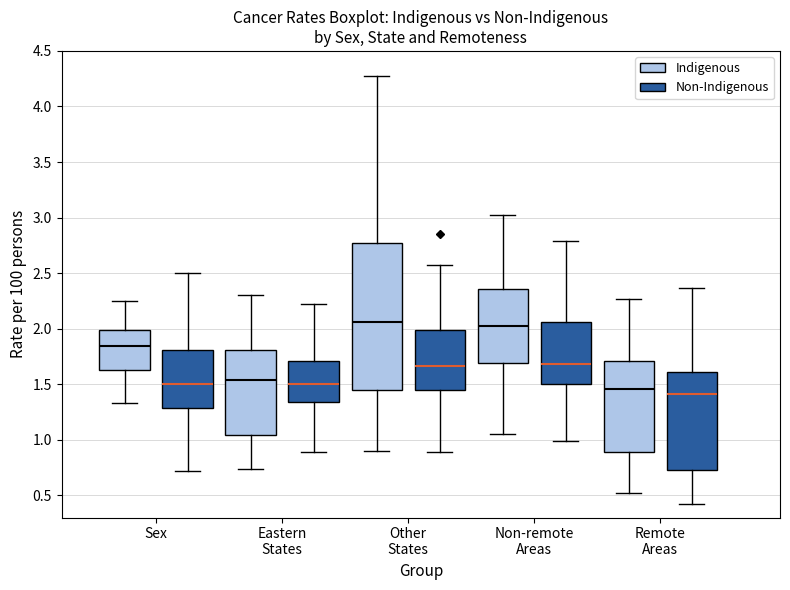

Reading left to right, read every box against the y-axis: the position of its median line, the range the box covers, and the ends of its whiskers. The values are not printed on the chart, so give them approximately, as read against the axis.

Sex (Indigenous): median 1.85, box 1.65 to 2.00, whiskers 1.35 to 2.25
Sex (Non-Indigenous): median 1.50, box 1.30 to 1.80, whiskers 0.70 to 2.50
Eastern States (Indigenous): median 1.55, box 1.05 to 1.80, whiskers 0.75 to 2.30
Eastern States (Non-Indigenous): median 1.50, box 1.35 to 1.70, whiskers 0.90 to 2.20
Other States (Indigenous): median 2.05, box 1.45 to 2.75, whiskers 0.90 to 4.25
Other States (Non-Indigenous): median 1.65, box 1.45 to 2.00, whiskers 0.90 to 2.55
Non-remote Areas (Indigenous): median 2.00, box 1.70 to 2.35, whiskers 1.05 to 3.00
Non-remote Areas (Non-Indigenous): median 1.70, box 1.50 to 2.05, whiskers 1.00 to 2.80
Remote Areas (Indigenous): median 1.45, box 0.90 to 1.70, whiskers 0.50 to 2.25
Remote Areas (Non-Indigenous): median 1.40, box 0.75 to 1.60, whiskers 0.40 to 2.35